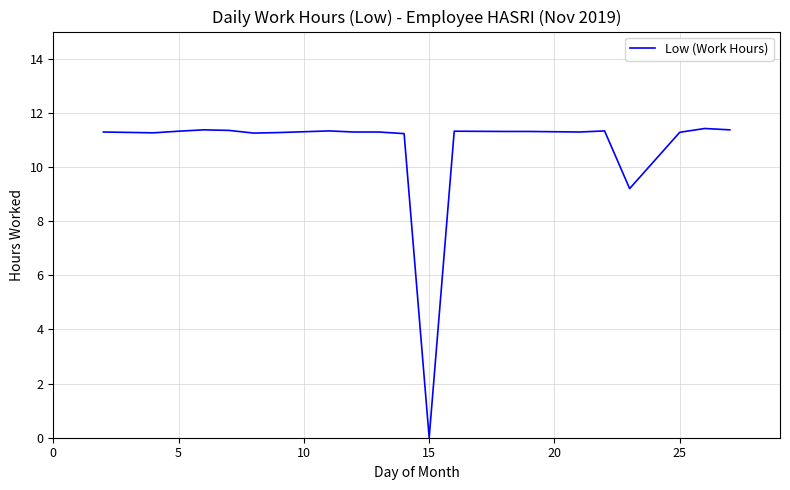

What is the difference between the maximum and minimum values?

11.4